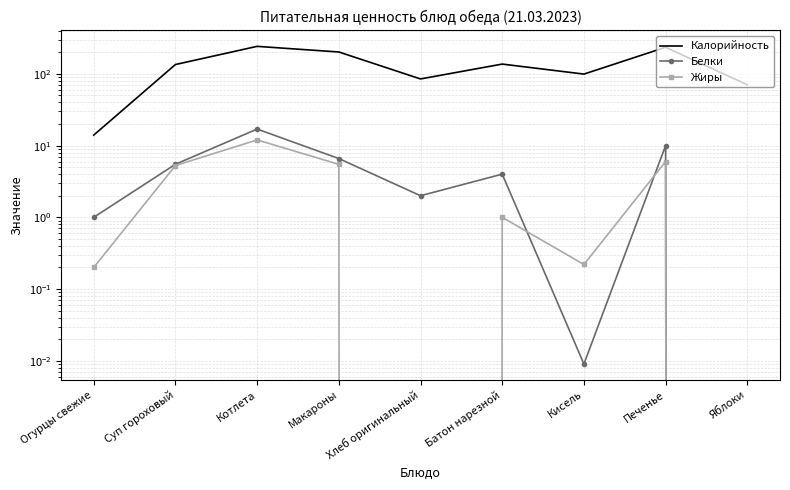

At which category is the sum across all series the highest?

Котлета